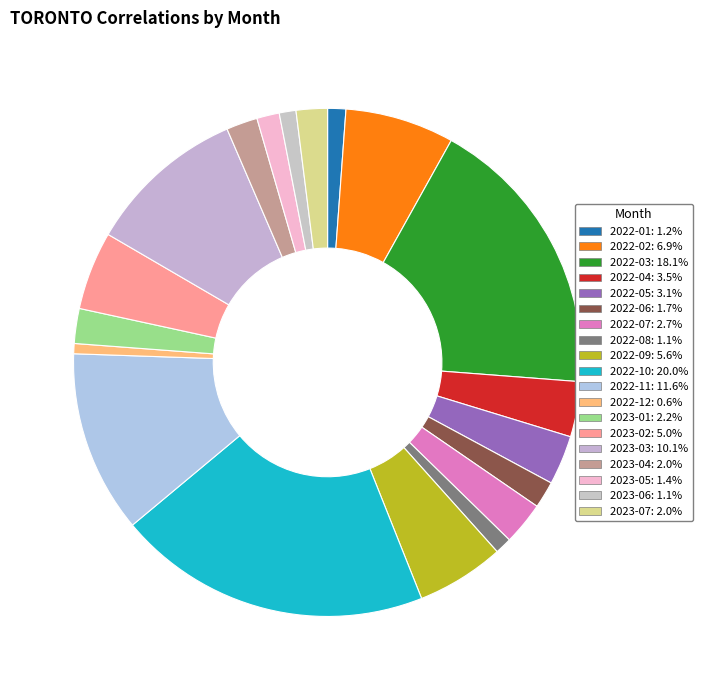

Is it true that 2023-03 is 1% of the pie?

False